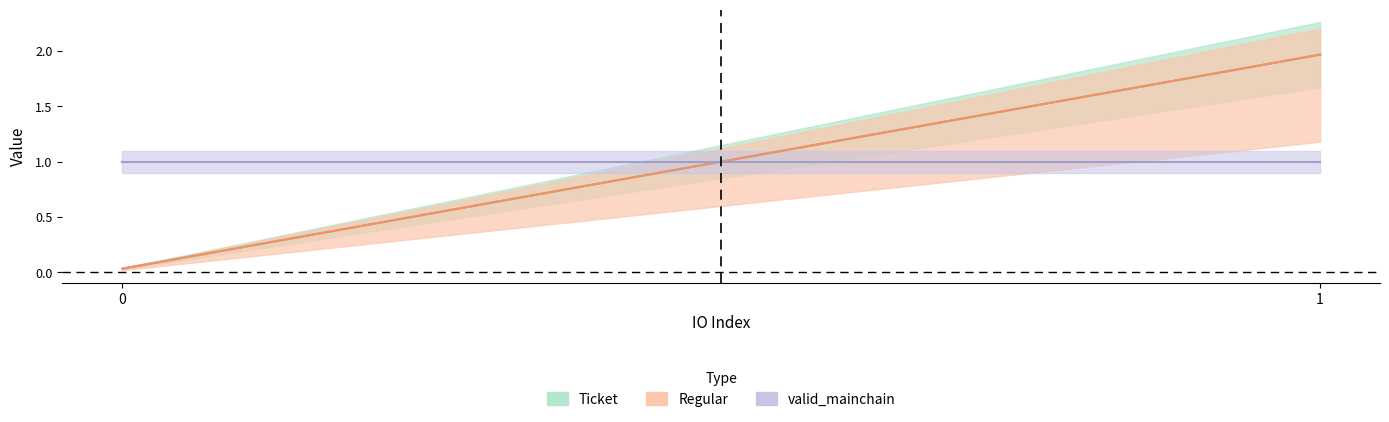

True or false: io_index and valid_mainchain cross at least once.

False